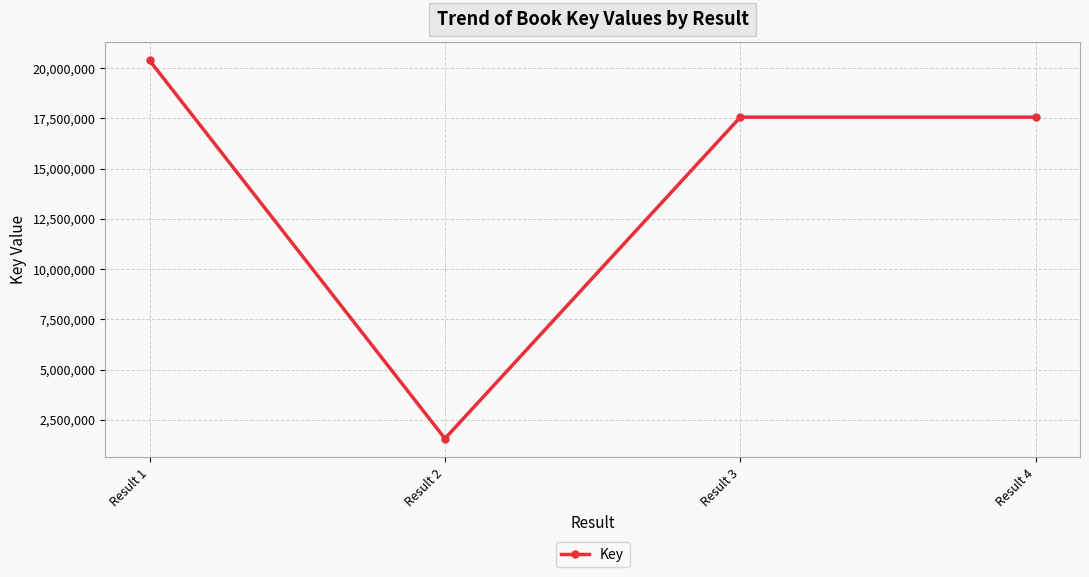

How many values are below 17560765?

2